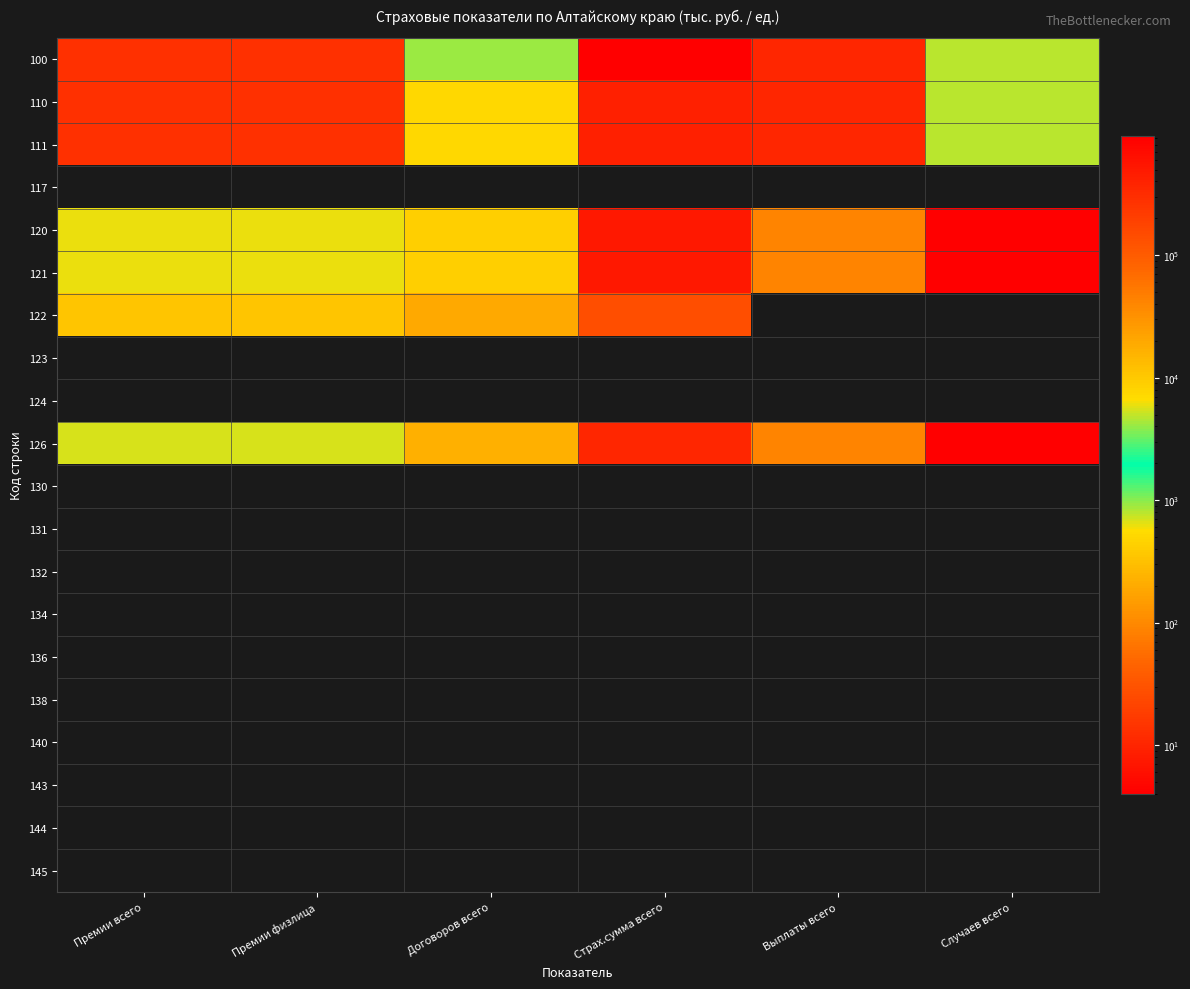

What is the spread (max minus min) of values at Случаев всего?

800.0